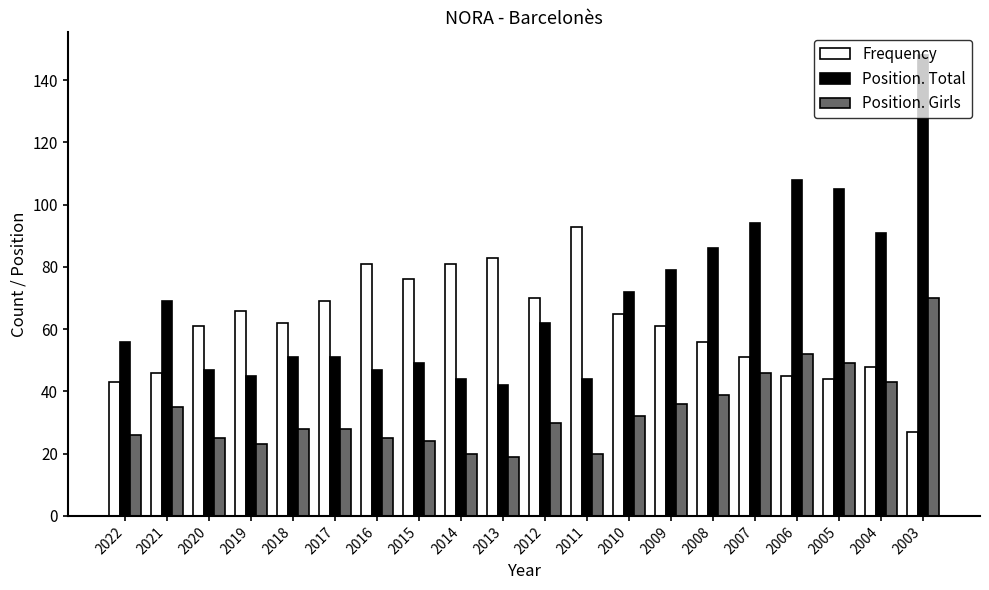

Rank the series by their average value, from lowest to highest.

Position. Girls, Frequency, Position. Total